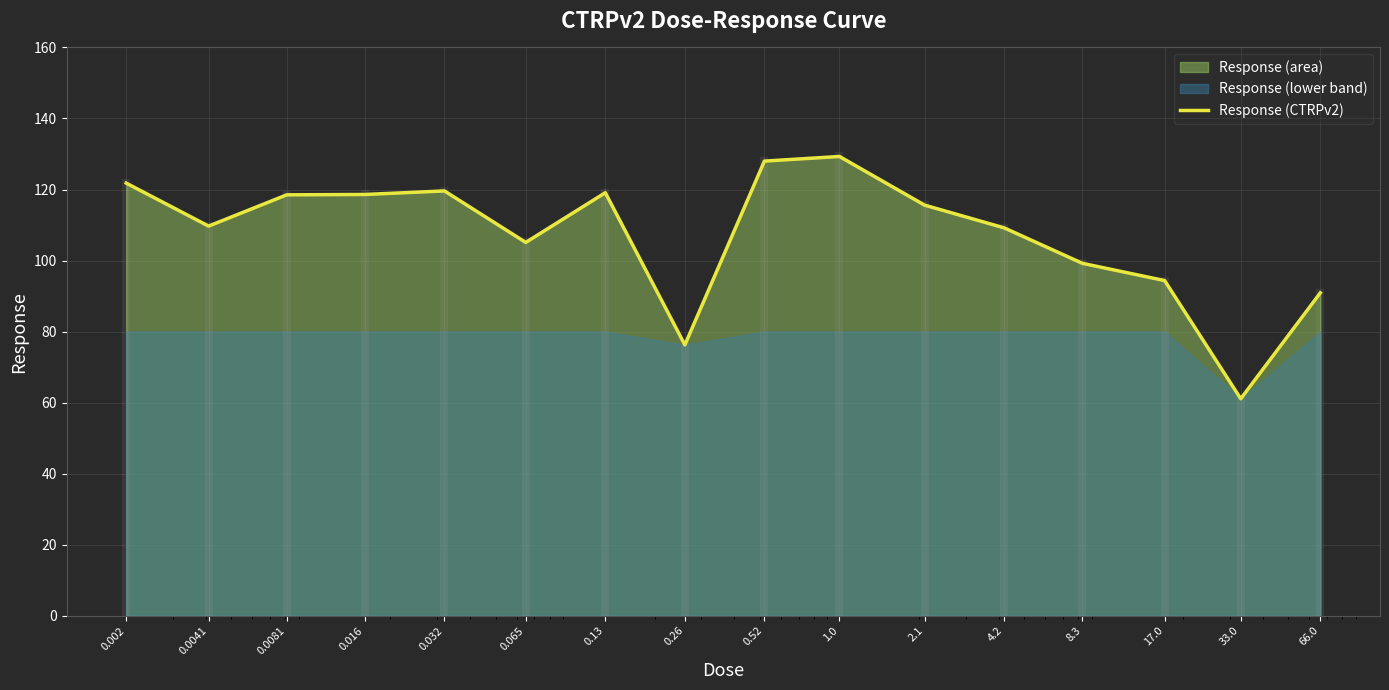

True or false: there are more than 2 points higher than both neighbors.

True